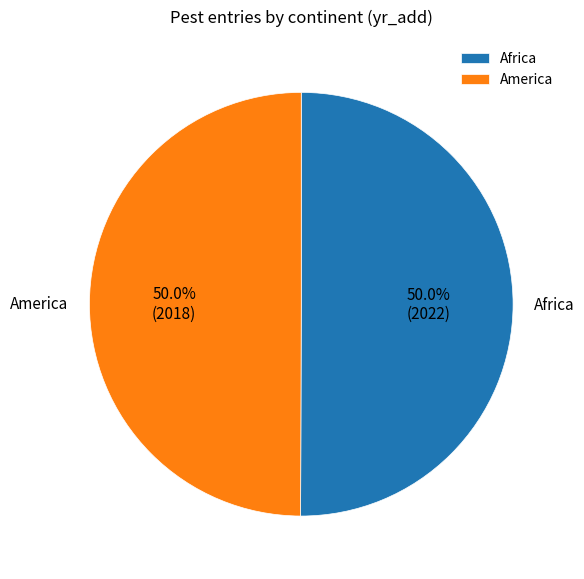

Combined, do America and Africa account for over 50%?

Yes